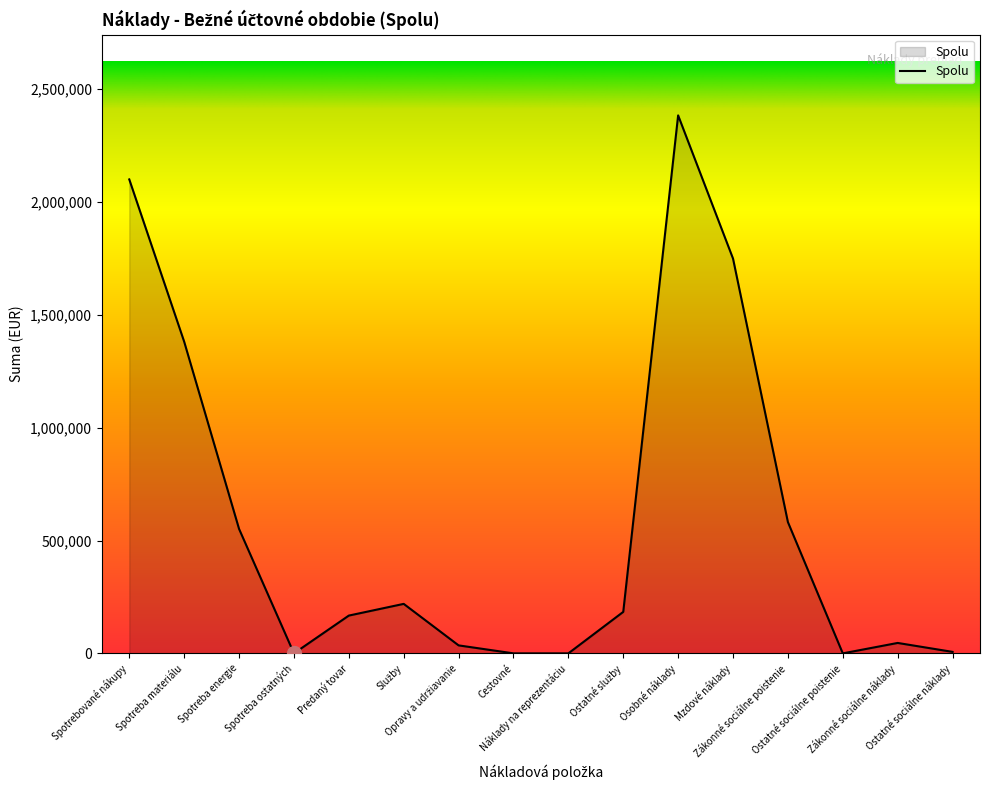

Does the chart display data point markers on the line(s)?

No